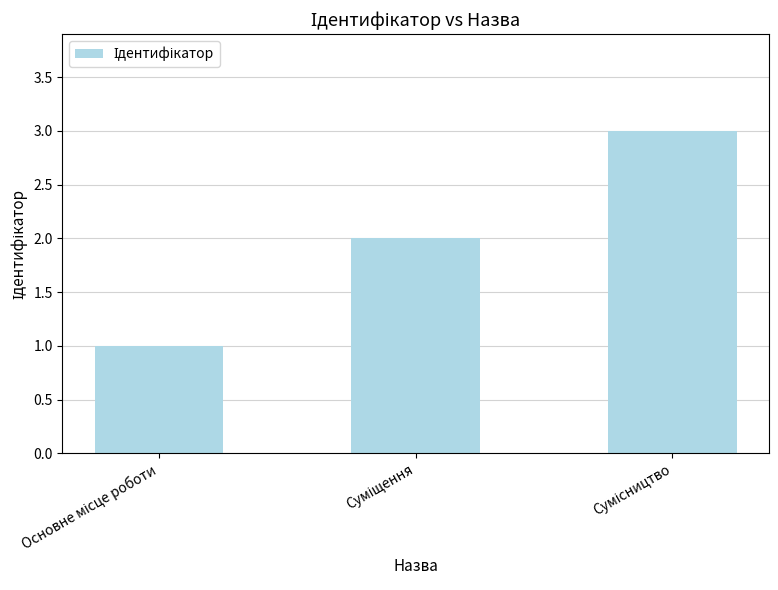

What is the sum of all values?

6